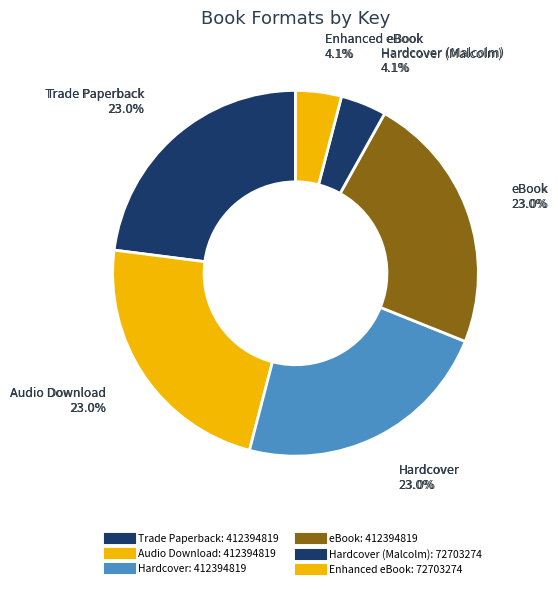

True or false: Audio Download accounts for 11% of the total.

False